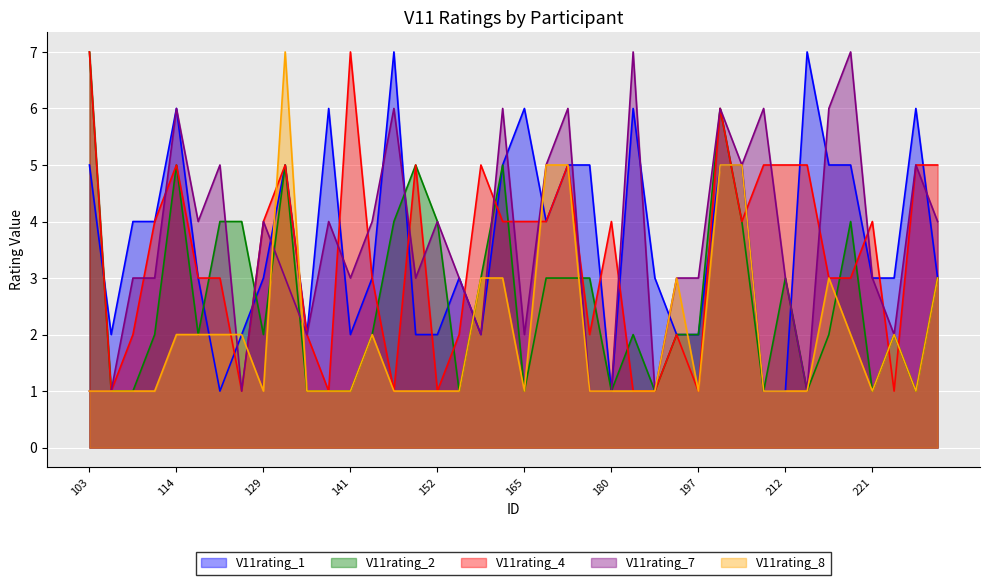

What are all the series names shown in the legend?

V11rating_1, V11rating_2, V11rating_4, V11rating_7, V11rating_8